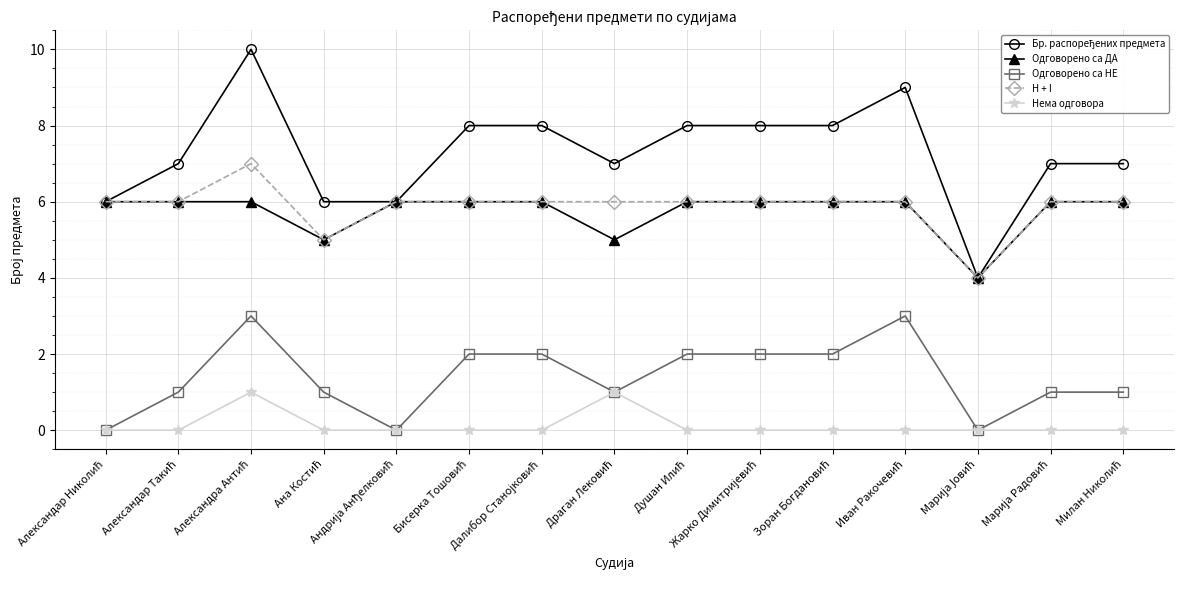

True or false: Одговорено са НЕ and Одговорено са ДА intersect in this chart.

False